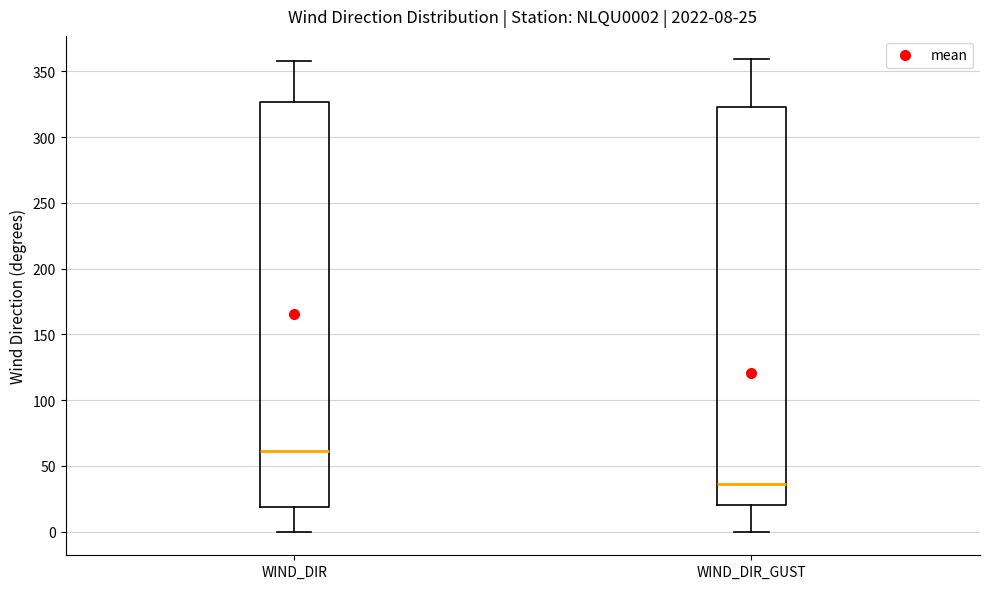

Which box's median line is the highest?

WIND_DIR